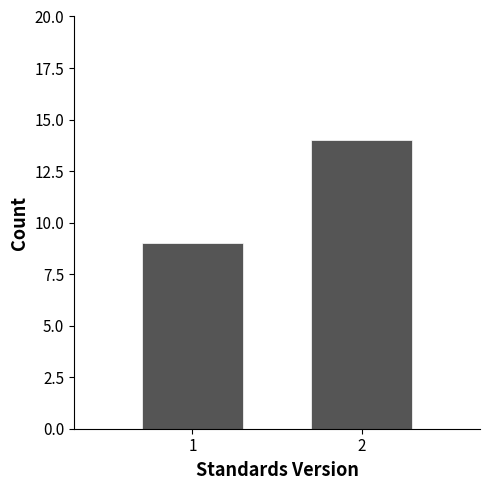

Reading left to right, list all the values displayed in this chart.

9	14